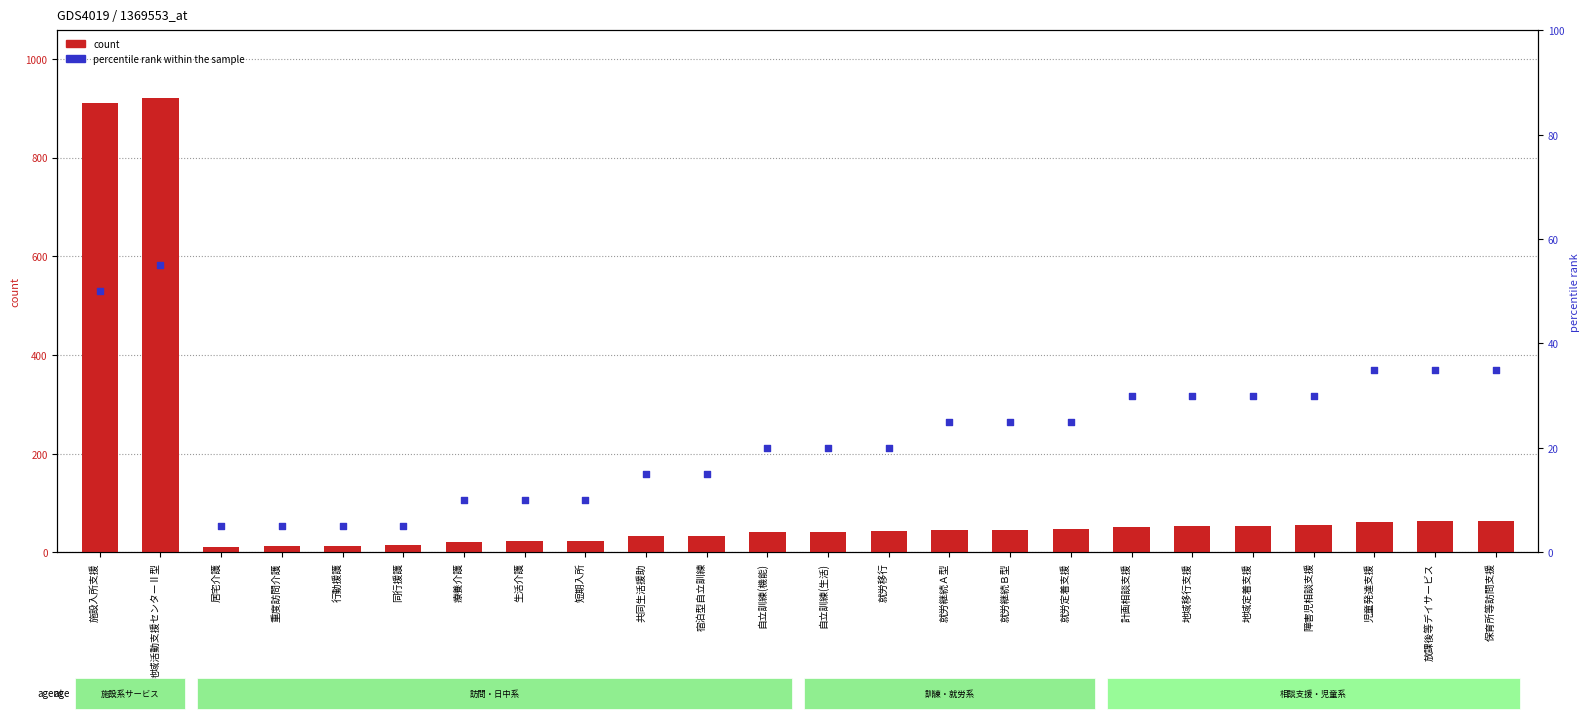

What are all the series names shown in the legend?

count, percentile rank within the sample